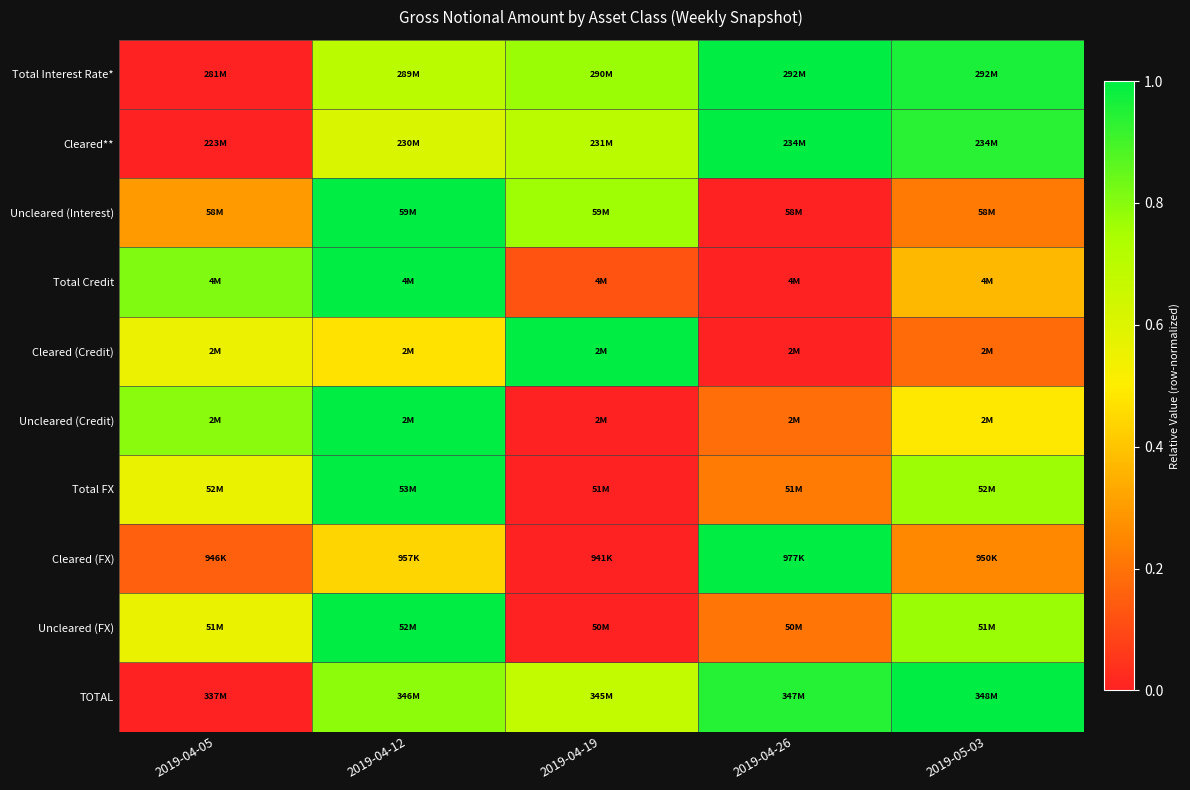

Reading right to left, extract all data points from this chart.

Total Interest Rate*: 2019-05-03=1.0	2019-04-26=1.0	2019-04-19=0.8	2019-04-12=0.7	2019-04-05=0.0
Cleared**: 2019-05-03=0.9	2019-04-26=1.0	2019-04-19=0.7	2019-04-12=0.6	2019-04-05=0.0
Uncleared (Interest): 2019-05-03=0.2	2019-04-26=0.0	2019-04-19=0.8	2019-04-12=1.0	2019-04-05=0.3
Total Credit: 2019-05-03=0.4	2019-04-26=0.0	2019-04-19=0.1	2019-04-12=1.0	2019-04-05=0.8
Cleared (Credit): 2019-05-03=0.2	2019-04-26=0.0	2019-04-19=1.0	2019-04-12=0.5	2019-04-05=0.6
Uncleared (Credit): 2019-05-03=0.5	2019-04-26=0.2	2019-04-19=0.0	2019-04-12=1.0	2019-04-05=0.8
Total FX: 2019-05-03=0.8	2019-04-26=0.2	2019-04-19=0.0	2019-04-12=1.0	2019-04-05=0.6
Cleared (FX): 2019-05-03=0.3	2019-04-26=1.0	2019-04-19=0.0	2019-04-12=0.4	2019-04-05=0.2
Uncleared (FX): 2019-05-03=0.8	2019-04-26=0.2	2019-04-19=0.0	2019-04-12=1.0	2019-04-05=0.6
TOTAL: 2019-05-03=1.0	2019-04-26=0.9	2019-04-19=0.7	2019-04-12=0.8	2019-04-05=0.0